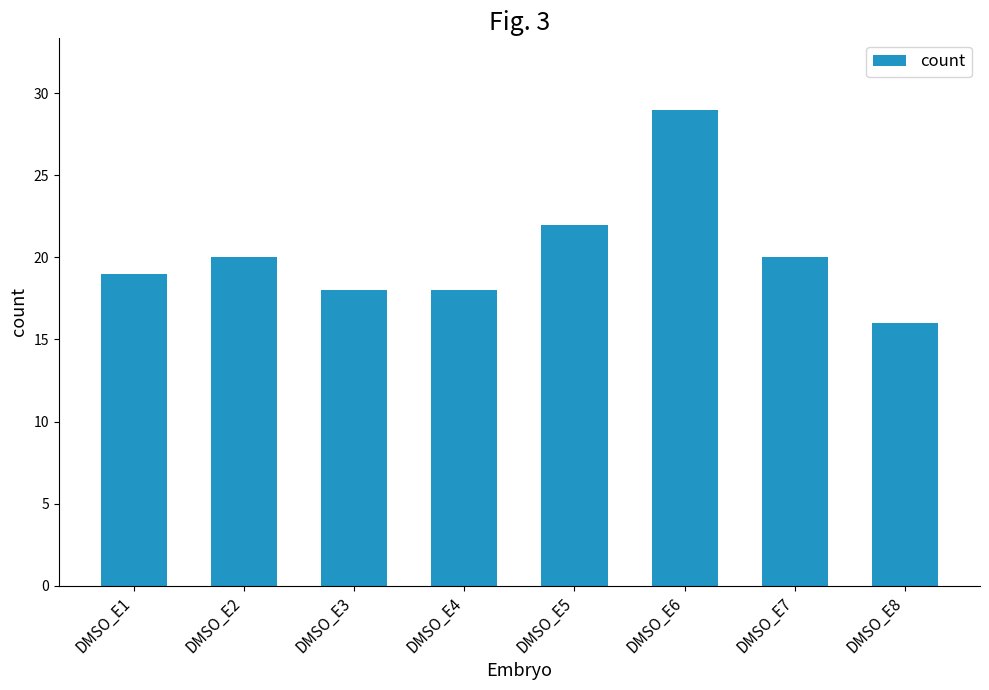

Which has a higher value, DMSO_E7 or DMSO_E8?

DMSO_E7